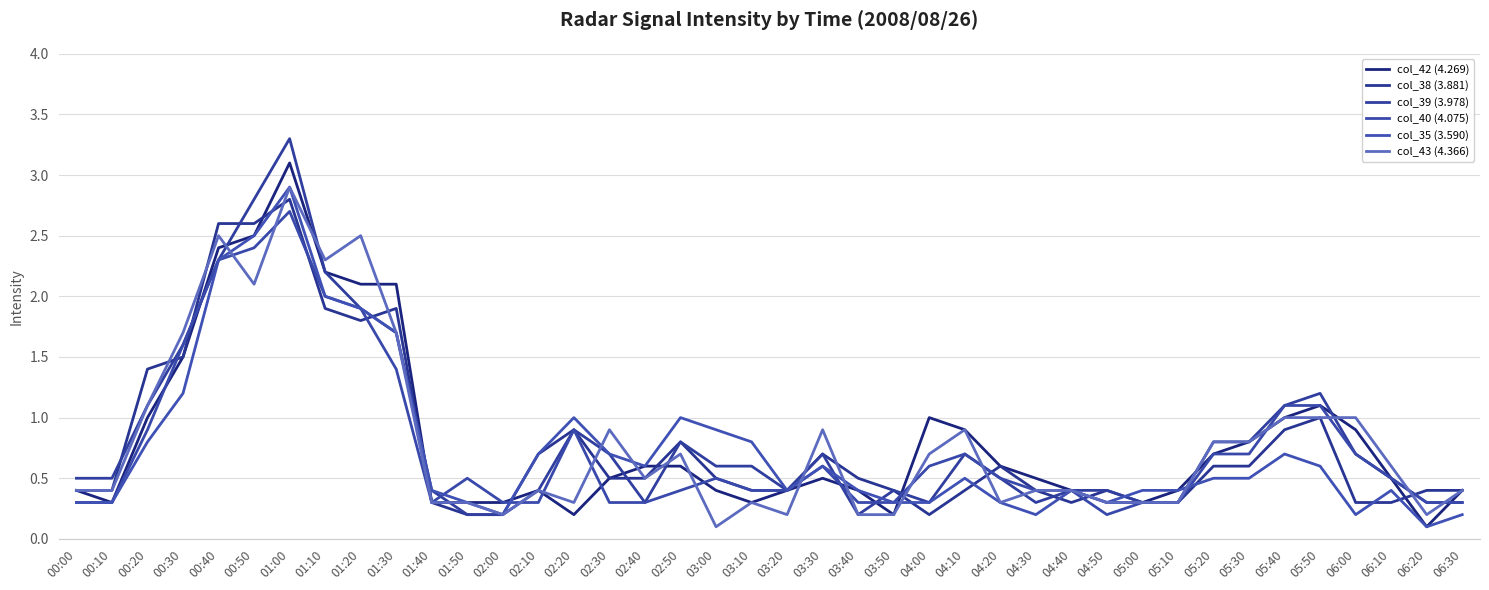

Between which two adjacent categories do col_40 (4.075) and col_43 (4.366) first intersect?

00:40 and 00:50